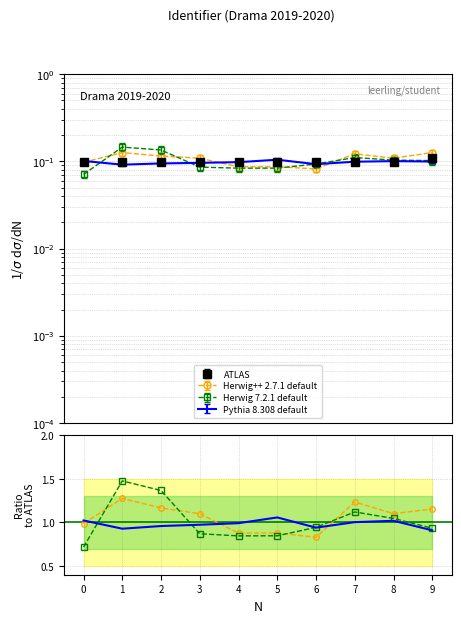

How many times do Herwig 7.2.1 default and Herwig++ 2.7.1 default cross each other?

4